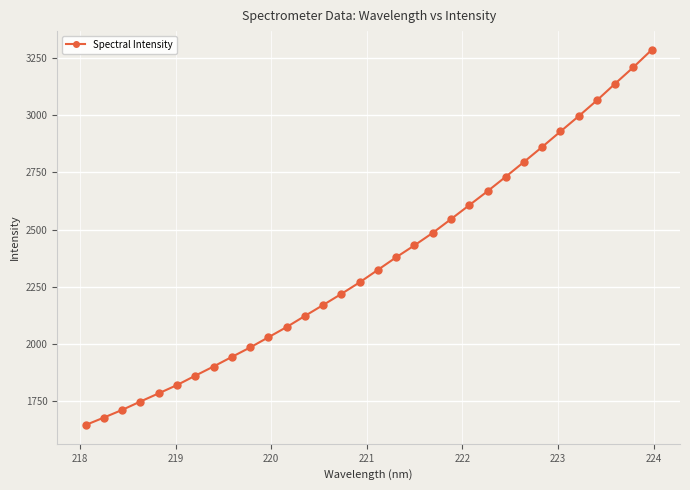

What is the difference between the second highest and minimum values?

1561.7